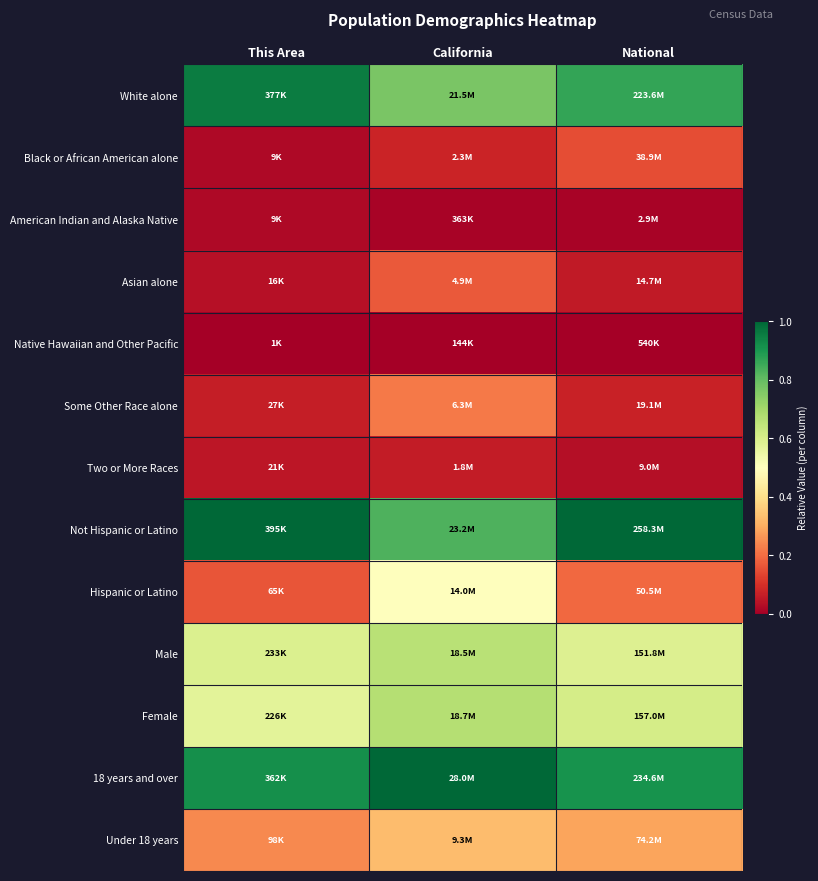

Which has a higher value, This Area or National?

This Area